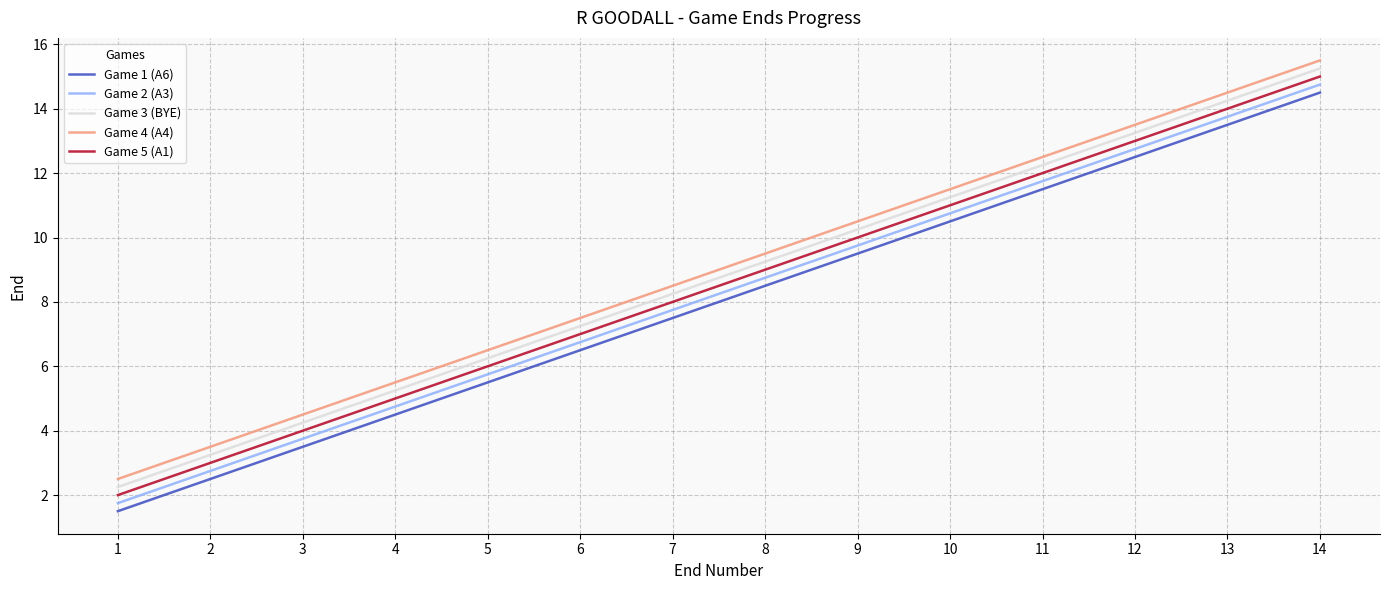

What is the lowest value of the Game 4 (A4) series?

2.5